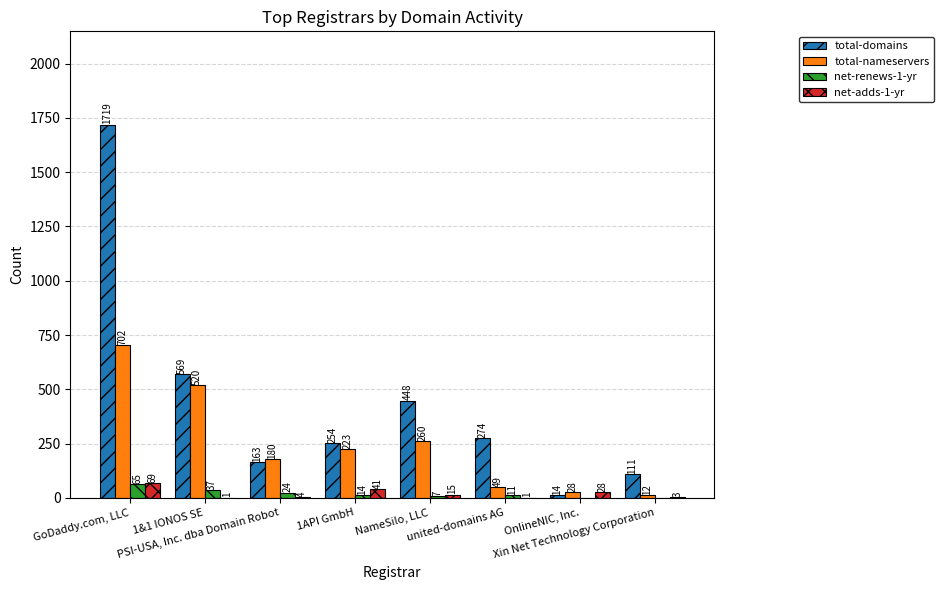

How many groups of bars are there?

8